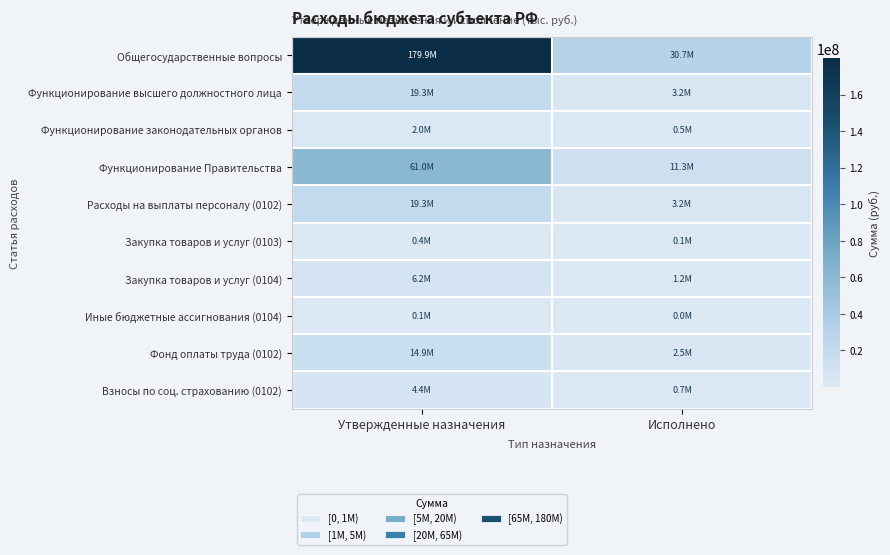

At which category does the chart reach its peak across all series?

Утвержденные назначения